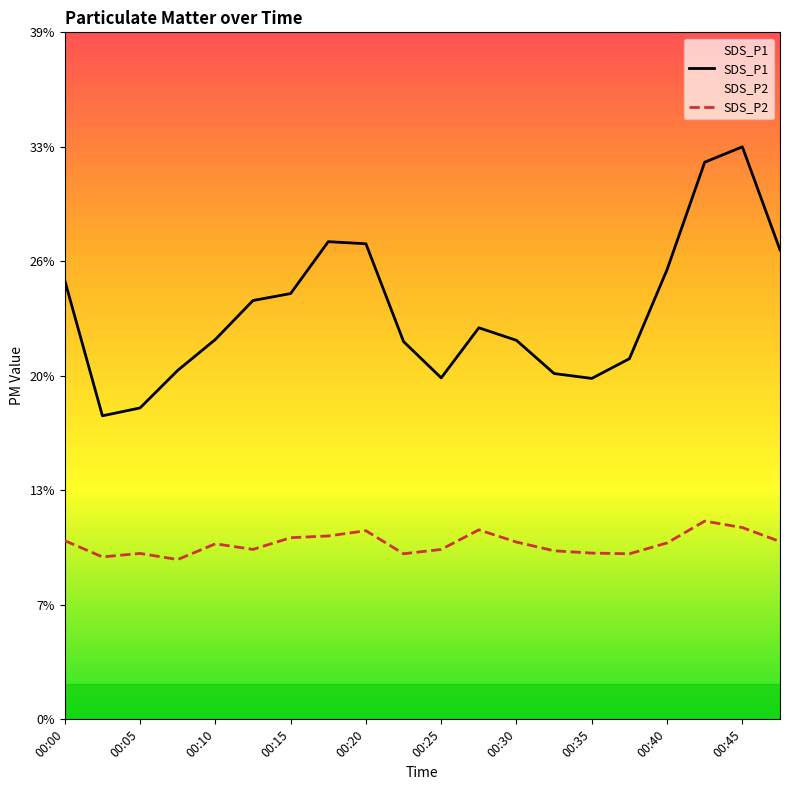

What is the difference between the second highest and second lowest values in the SDS_P2 series?

1.7